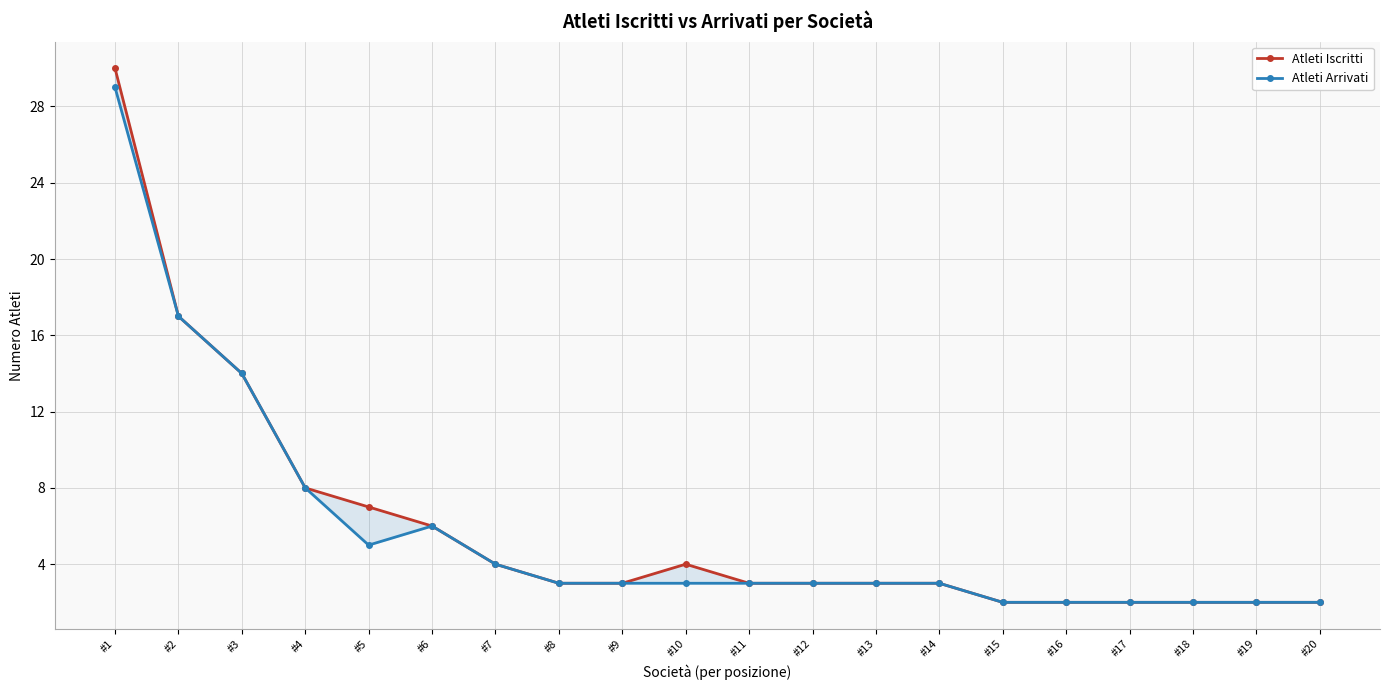

What is the value of the Atleti Arrivati point at the 19th from the left?

2